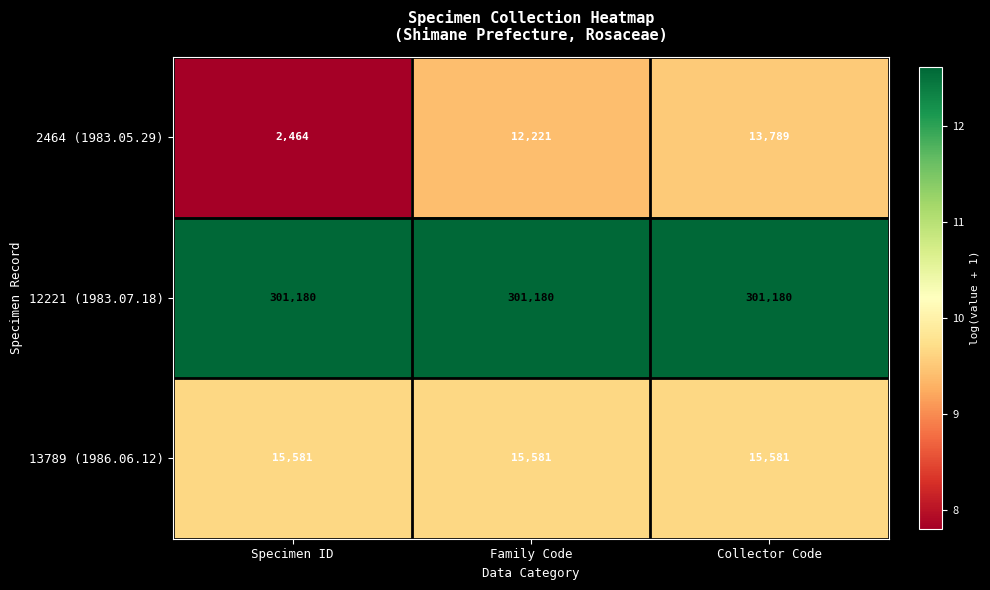

At which category does the chart reach its minimum across all series?

Specimen ID